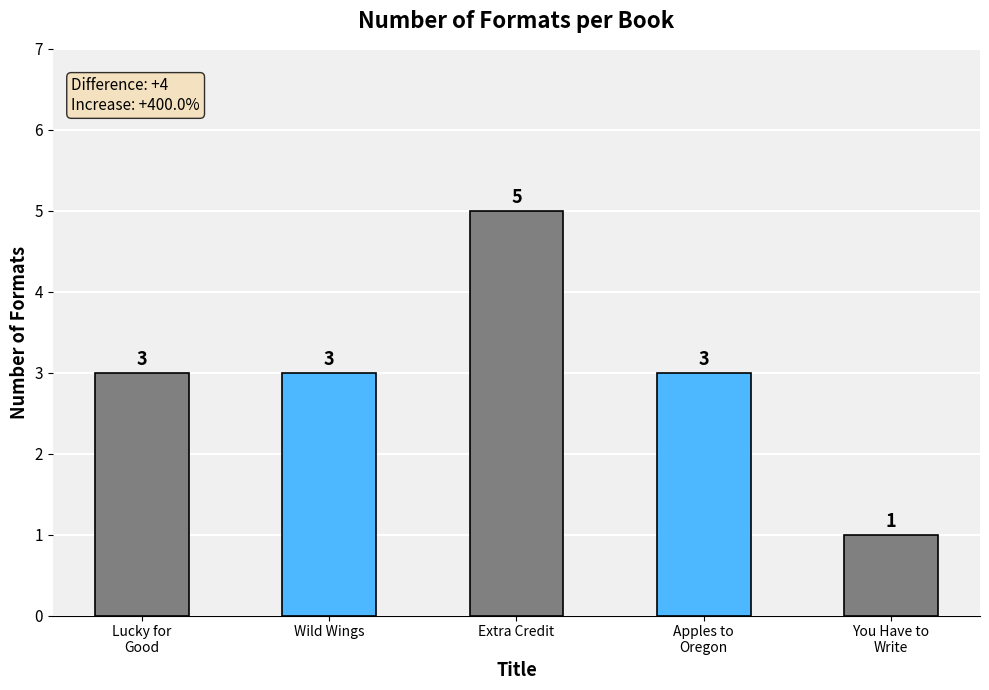

At which category does the chart reach its peak across all series?

Extra Credit